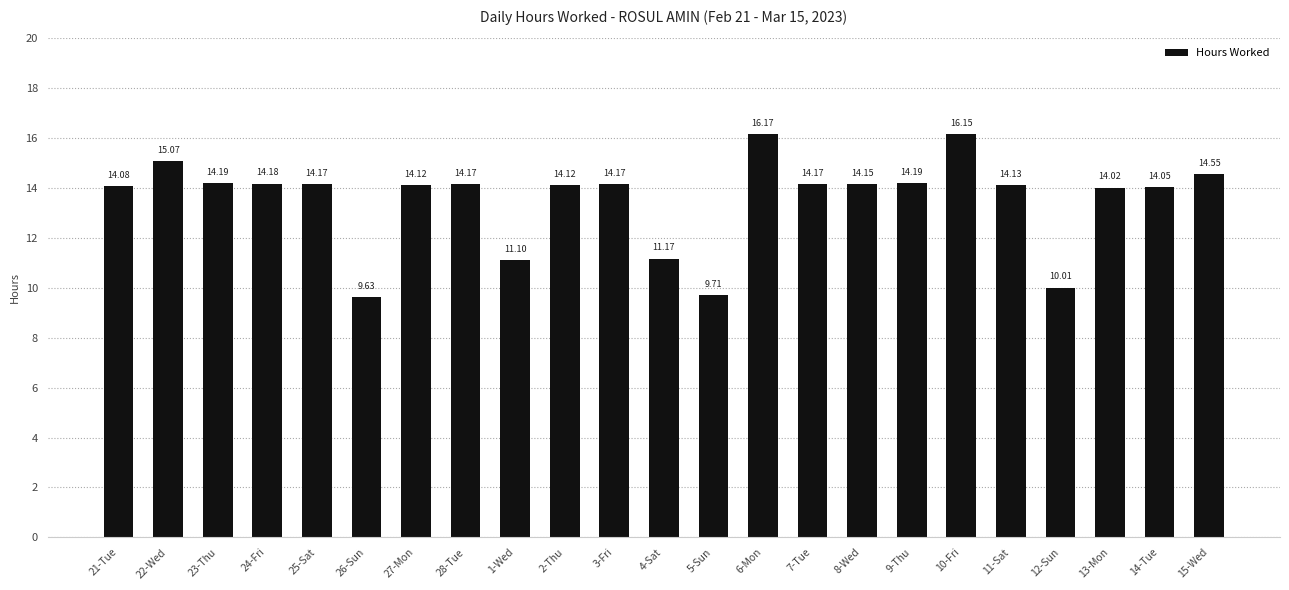

At which label is the value closest to 12?

4-Sat